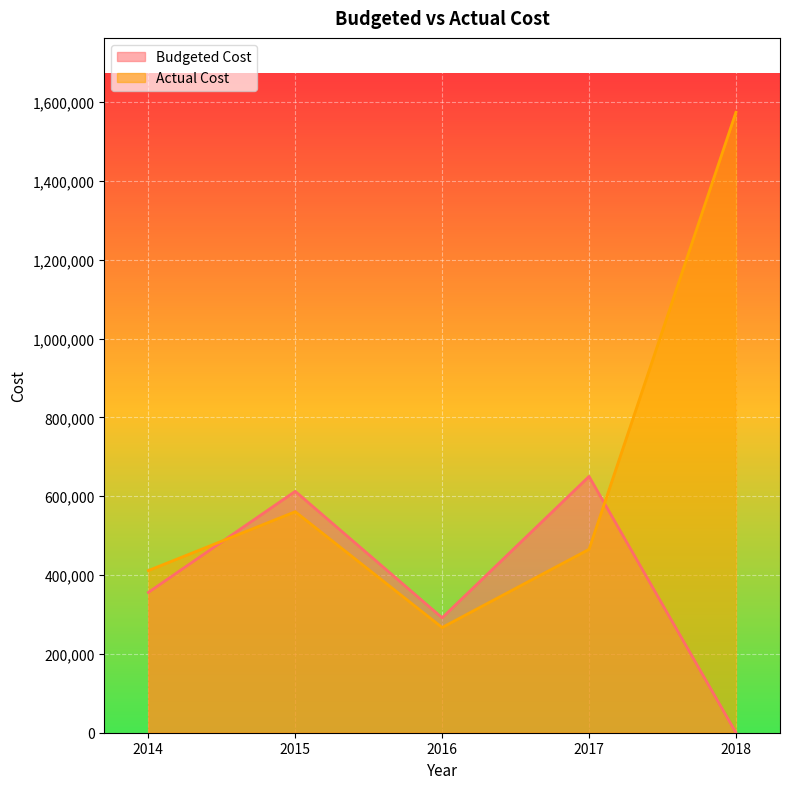

Rank the series by their maximum value, from lowest to highest.

Budgeted Cost, Actual Cost